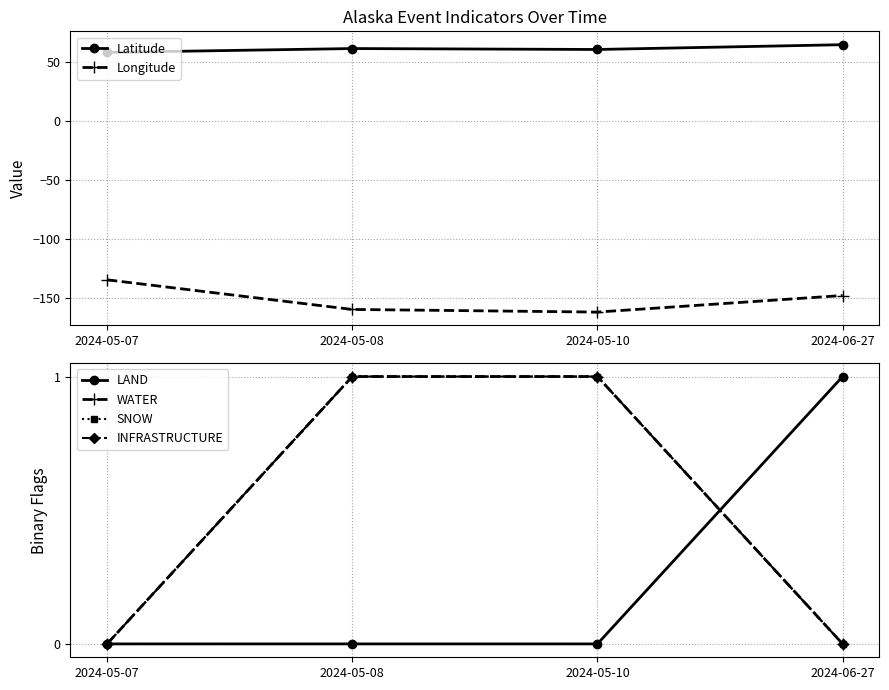

What position from the left is 2024-06-27?

4